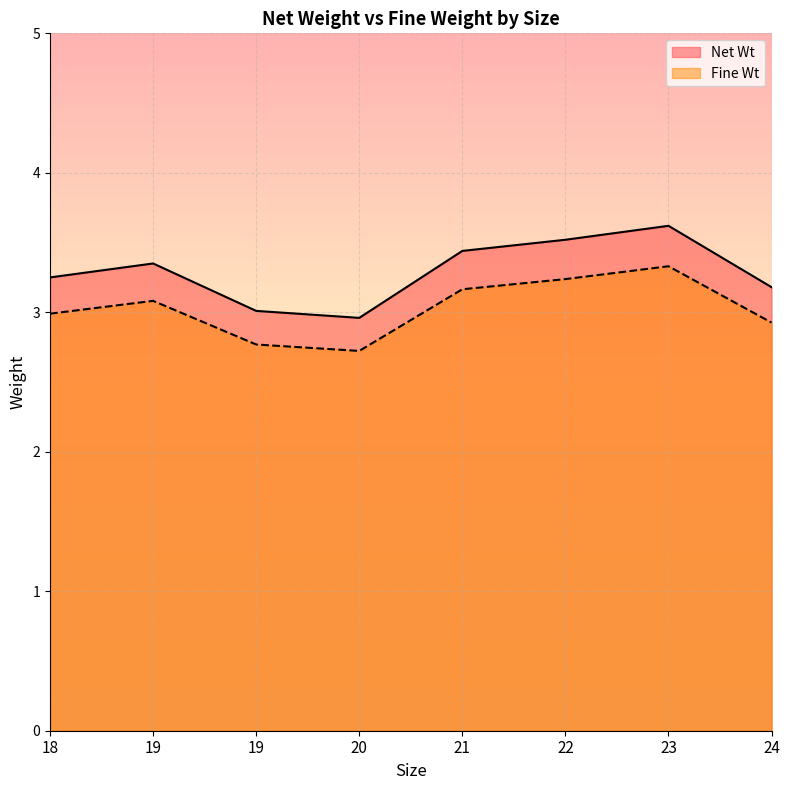

Reading left to right, what are all the values shown in this chart?

Net Wt: 18=3.2	19=3.4	19=3.0	20=3.0	21=3.4	22=3.5	23=3.6	24=3.2
Fine Wt: 18=3.0	19=3.1	19=2.8	20=2.7	21=3.2	22=3.2	23=3.3	24=2.9